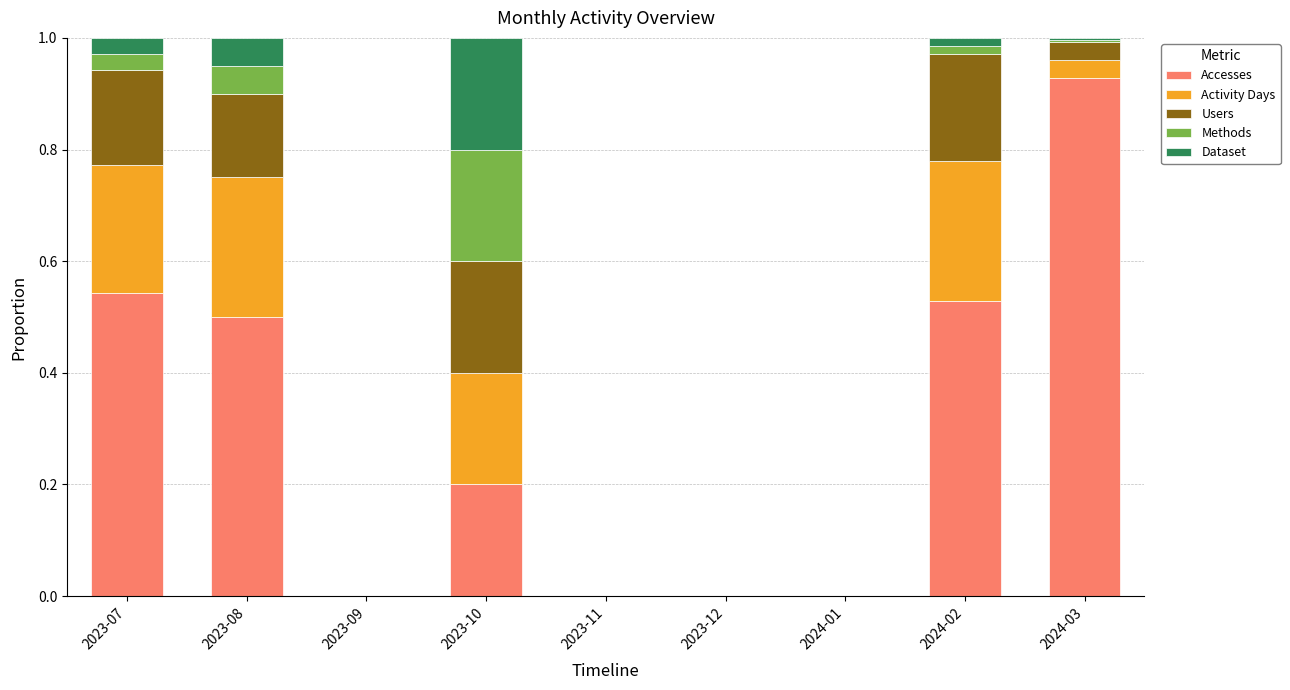

Which category has the highest value in the Accesses series?

2024-03